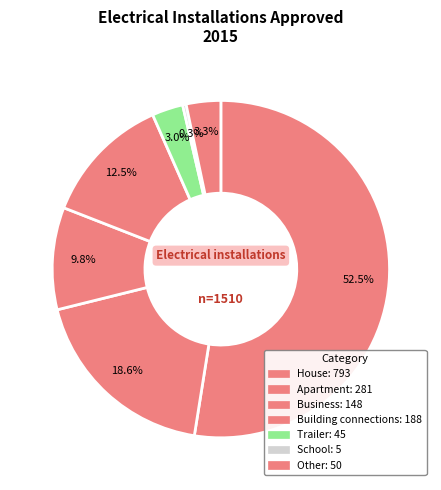

Is there any slice that represents more than half of the pie?

Yes